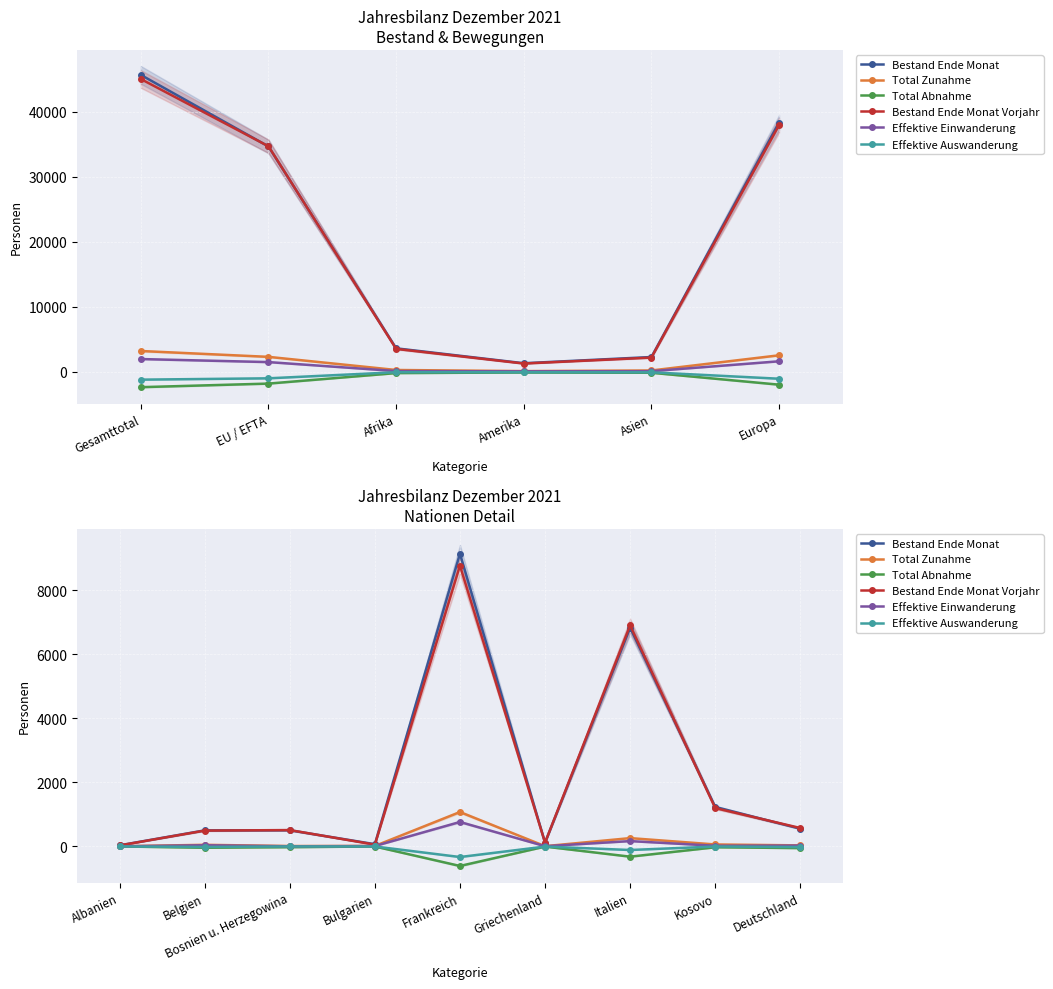

How many lines are shown in the chart?

6